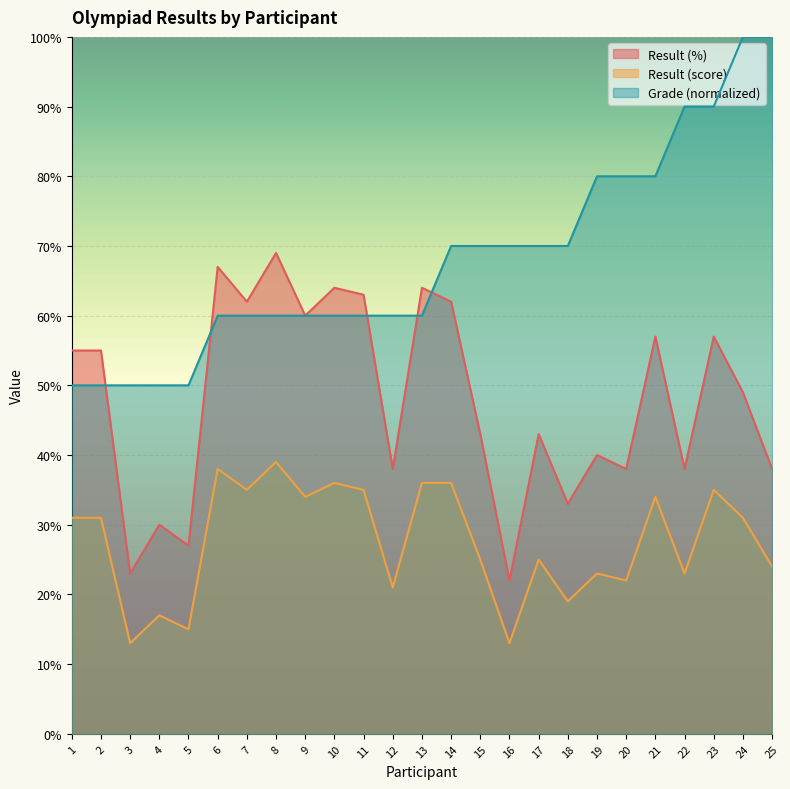

How many lines are shown in the chart?

3